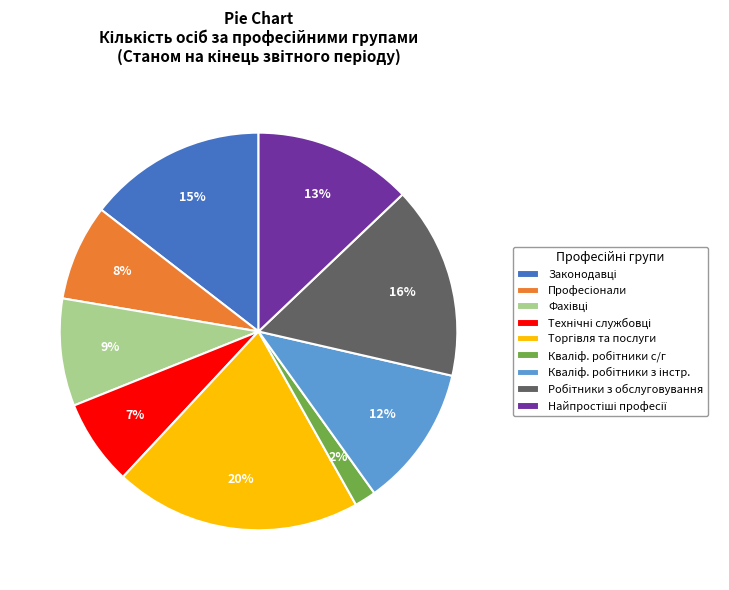

Does any single category account for the majority?

No